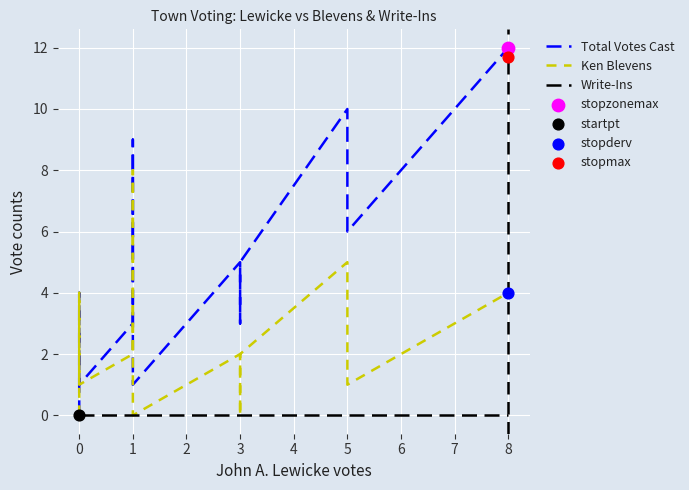

Is the value of Write-Ins at 1 greater than the value of Ken Blevens at 3?

No